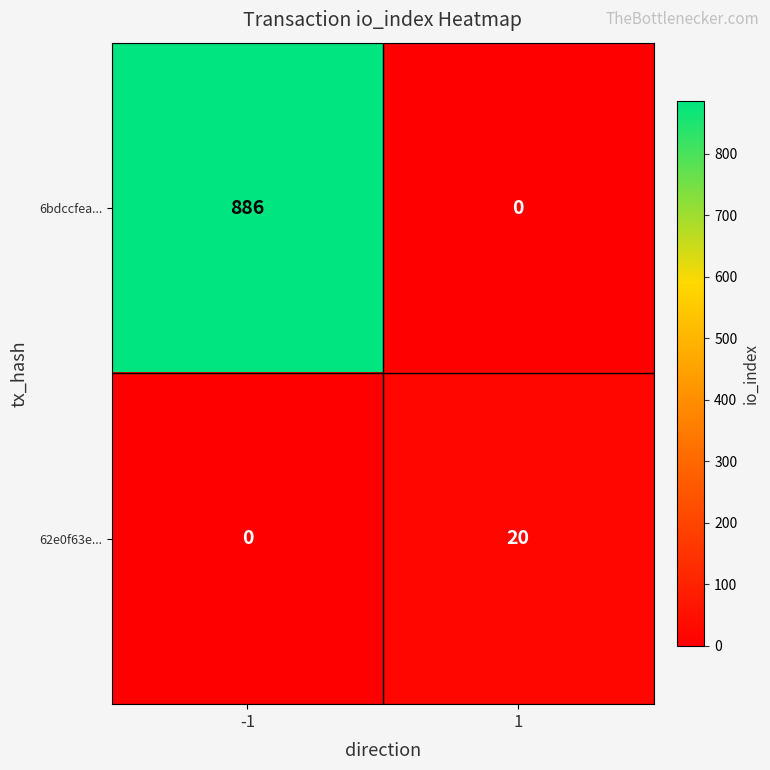

What is the difference between the maximum and minimum values in the 62e0f63e... series?

20